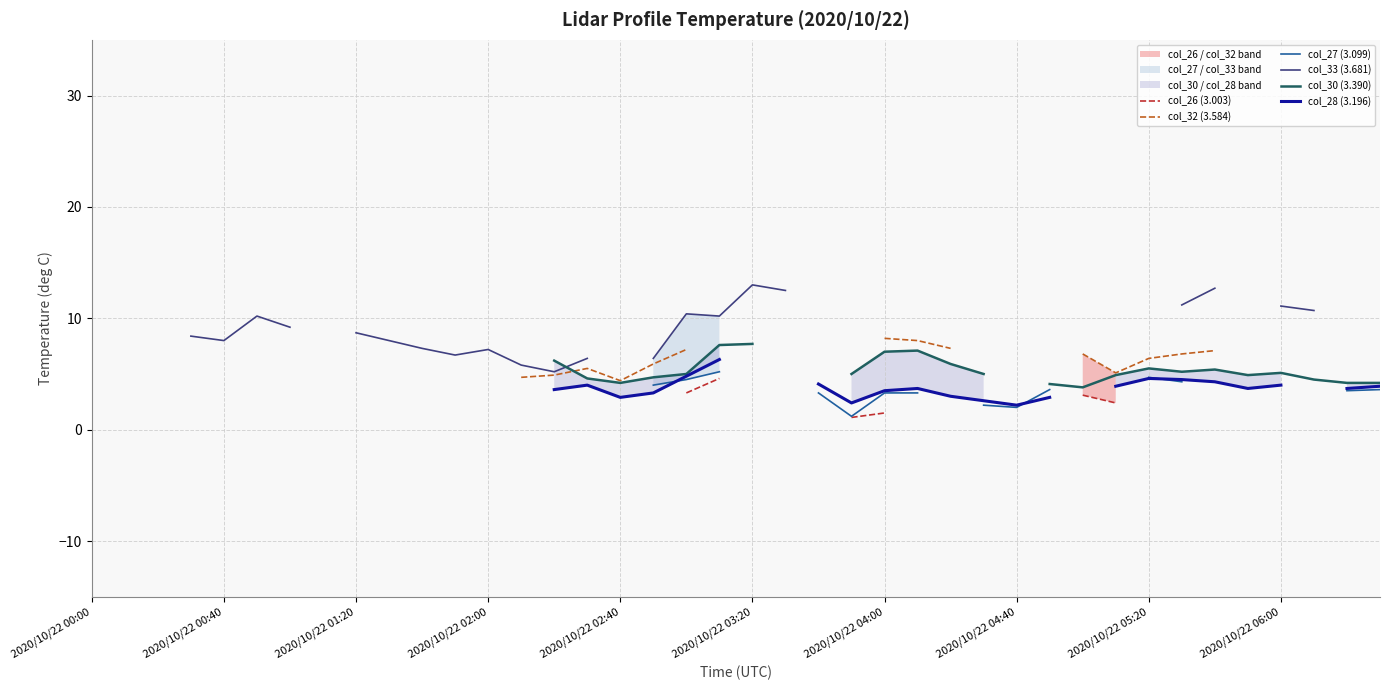

How many lines are shown in the chart?

6